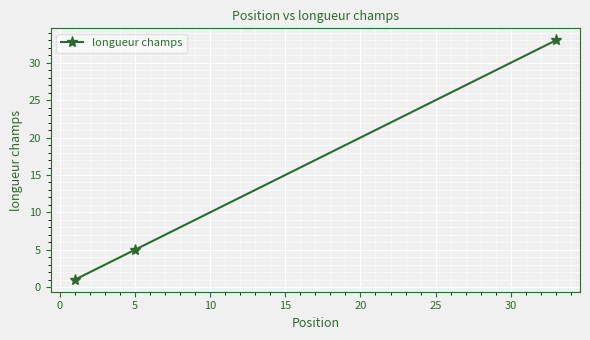

What is the difference between the maximum and minimum values?

32